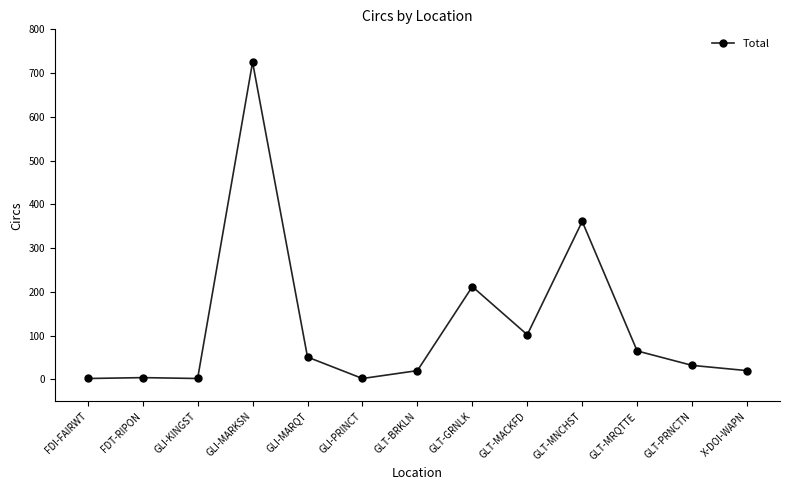

Approximately how many times larger is the value at GLI-MARKSN compared to X-DOI-WAPN?

36.2